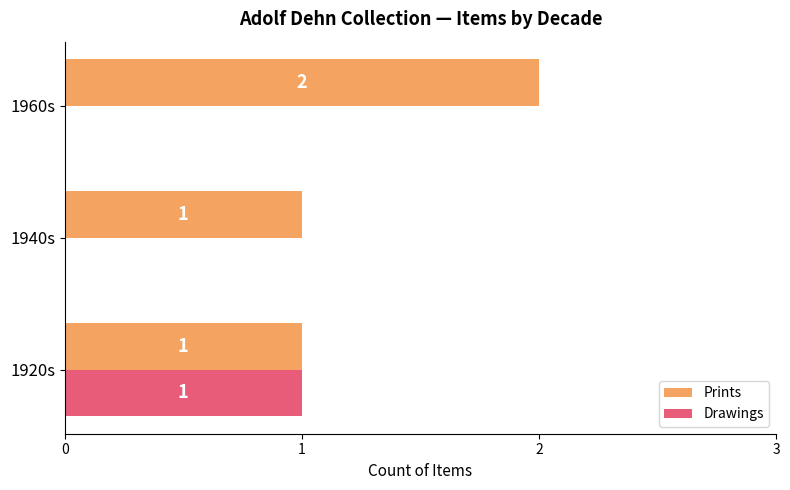

Which series has the largest total across all categories?

Prints